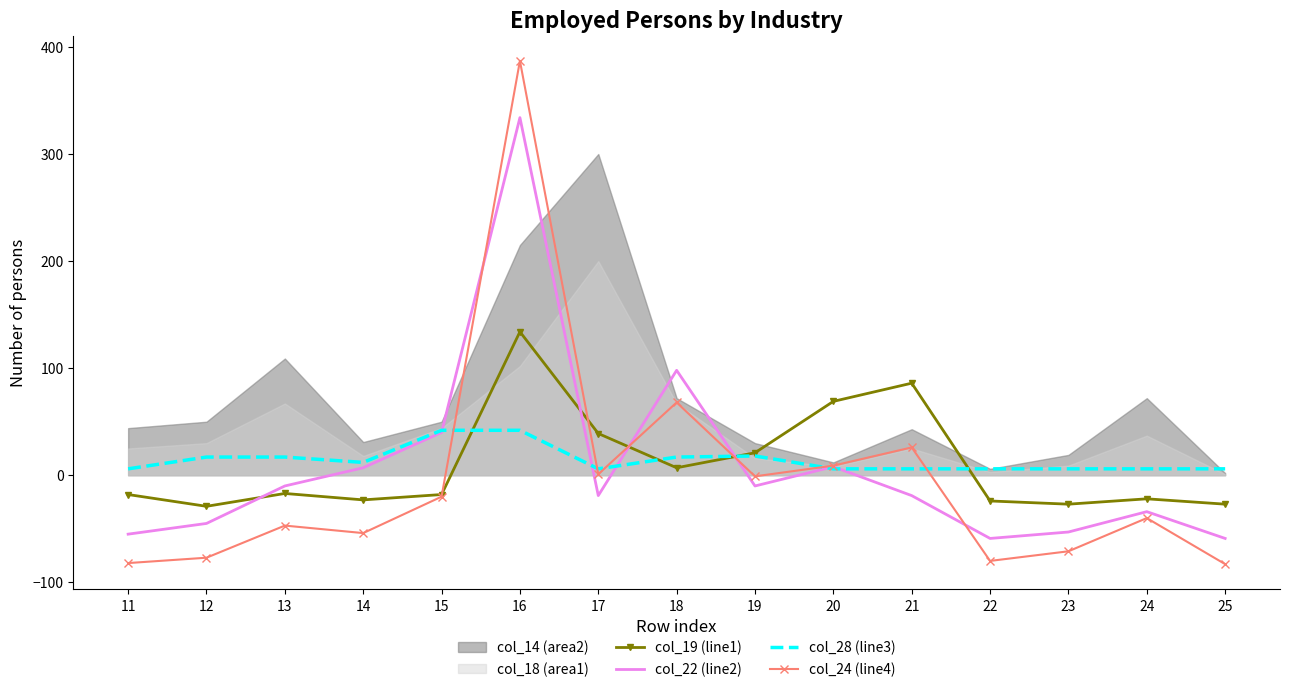

Reading left to right, extract all data points from this chart.

col_19 (line1): -18	-29	-17	-23	-18	134	39	7	21	69	86	-24	-27	-22	-27
col_22 (line2): -55	-45	-10	7	40	334	-19	98	-10	8	-19	-59	-53	-34	-59
col_28 (line3): 6	17	17	12	42	42	6	17	18	6	6	6	6	6	6
col_24 (line4): -82	-77	-47	-54	-20	387	1	68	-1	9	26	-80	-71	-40	-83